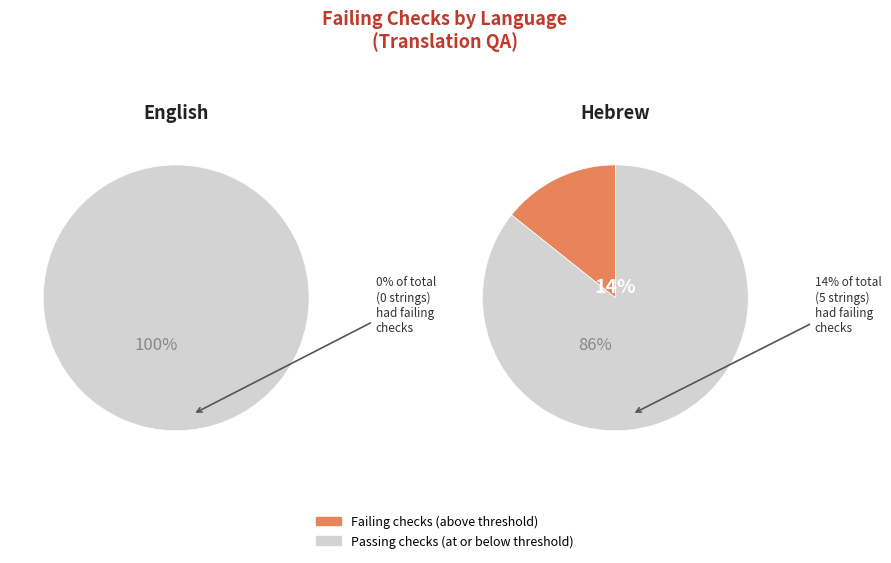

Between Hebrew and English, which is larger?

Hebrew